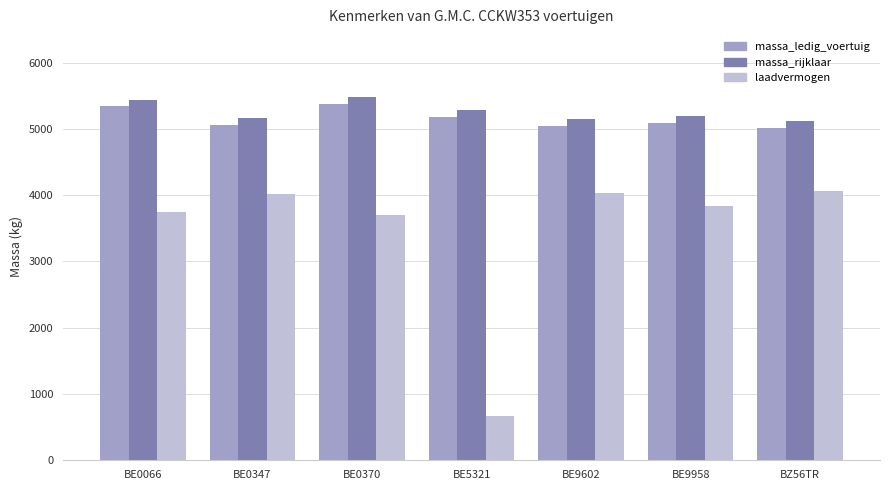

What is the minimum value shown in the chart?

675